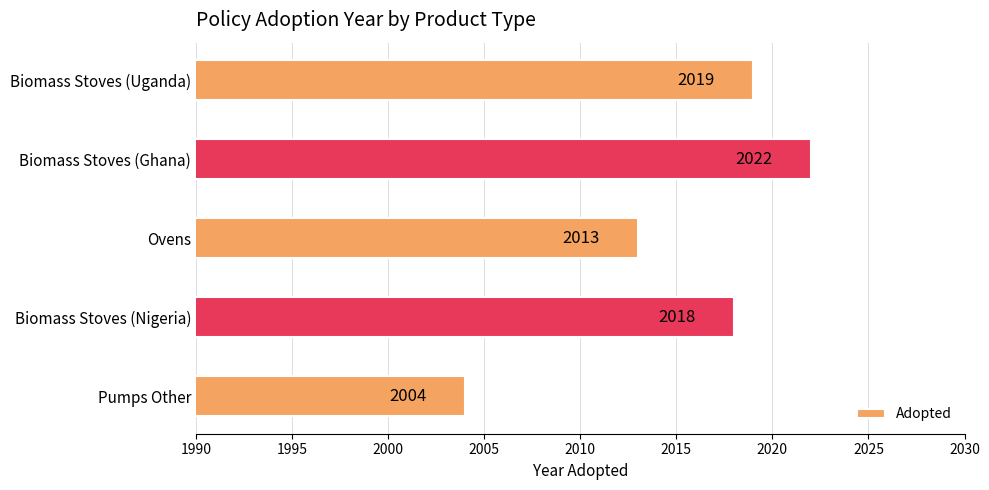

Rank the categories by value from highest to lowest.

Biomass Stoves (Ghana), Biomass Stoves (Uganda), Biomass Stoves (Nigeria), Ovens, Pumps Other